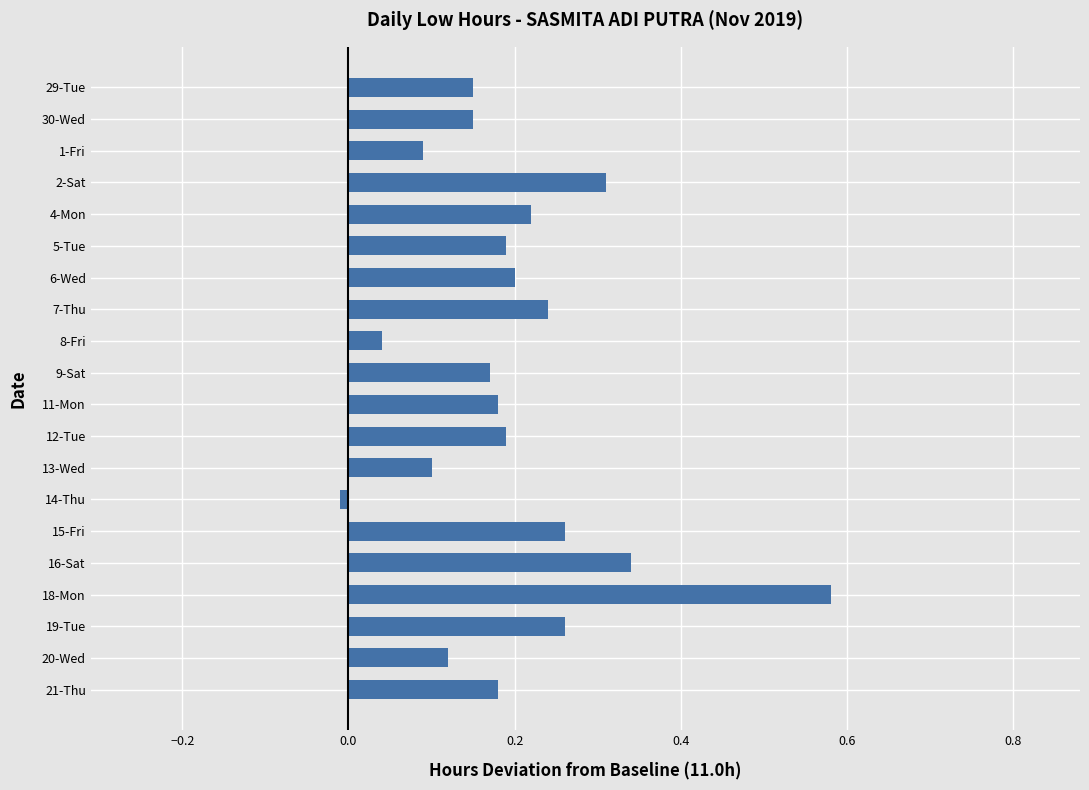

Which has a higher value, 5-Tue or 4-Mon?

4-Mon